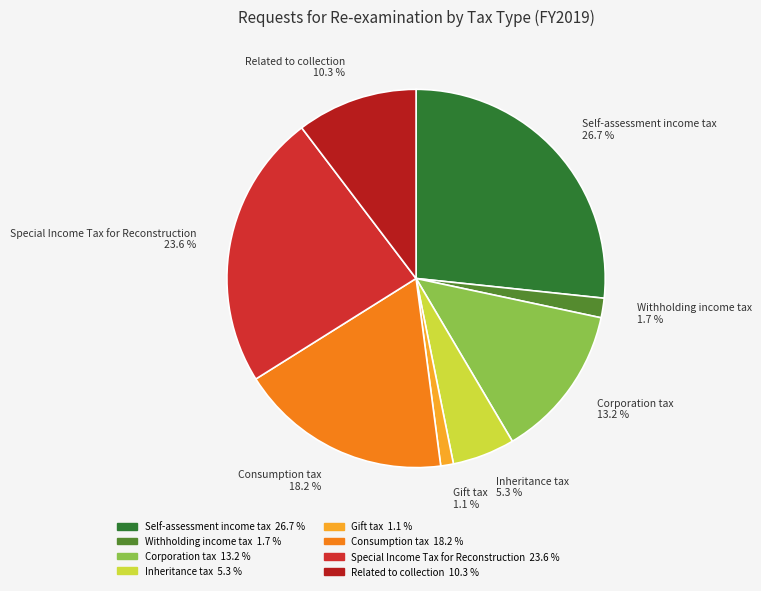

To the nearest percent, what is the difference between the Special Income Tax for Reconstruction and Withholding income tax slice percentages?

22%